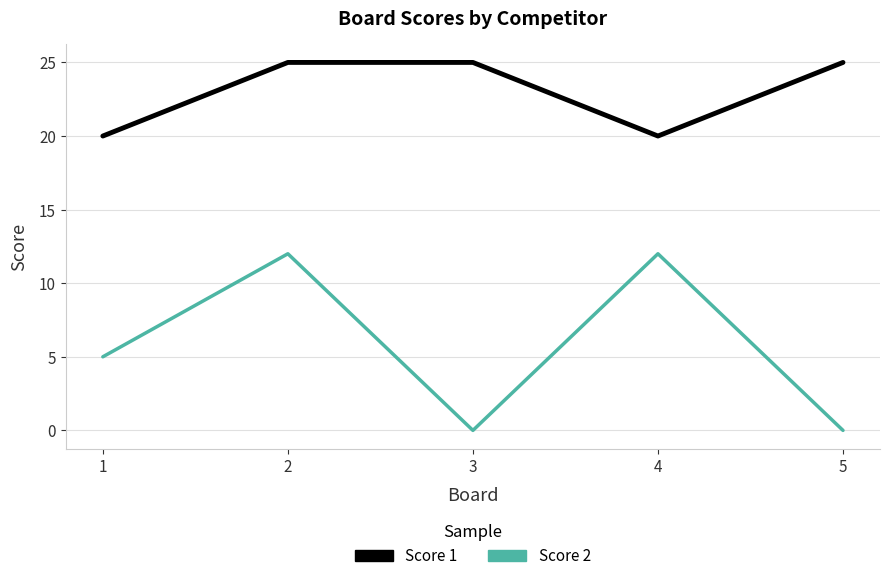

What is the spread (max minus min) of values at 2?

13